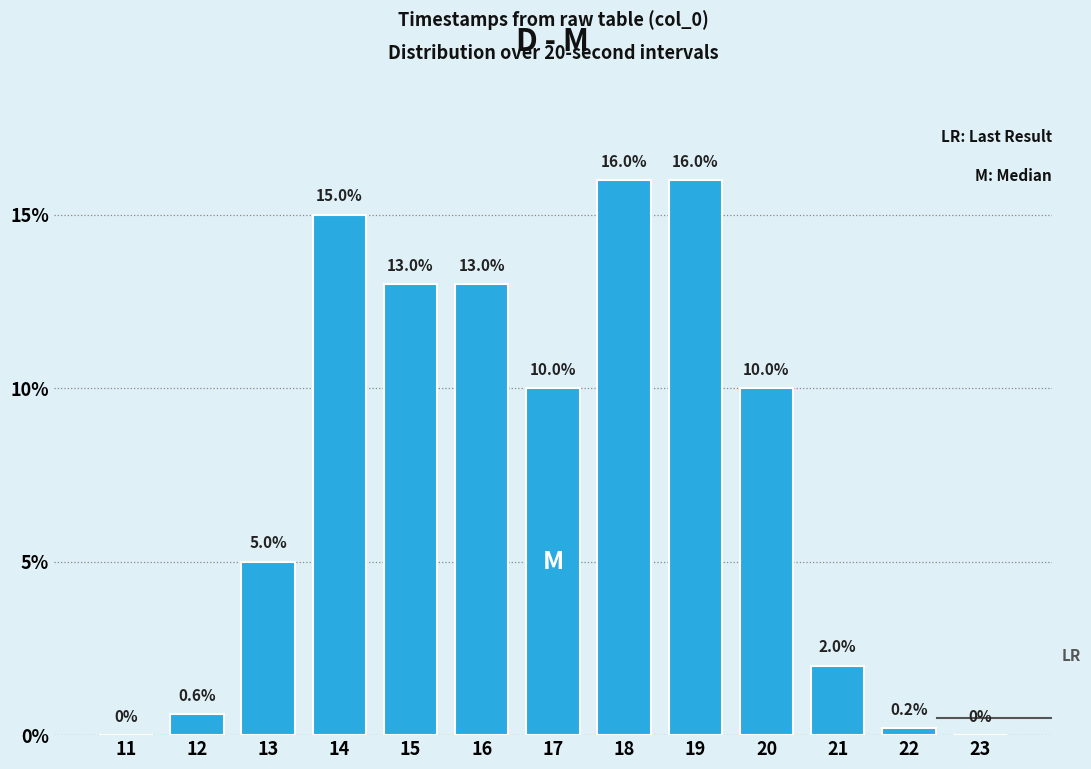

Reading left to right, extract all data points from this chart.

11=0.0	12=0.6	13=5.0	14=15.0	15=13.0	16=13.0	17=10.0	18=16.0	19=16.0	20=10.0	21=2.0	22=0.2	23=0.0